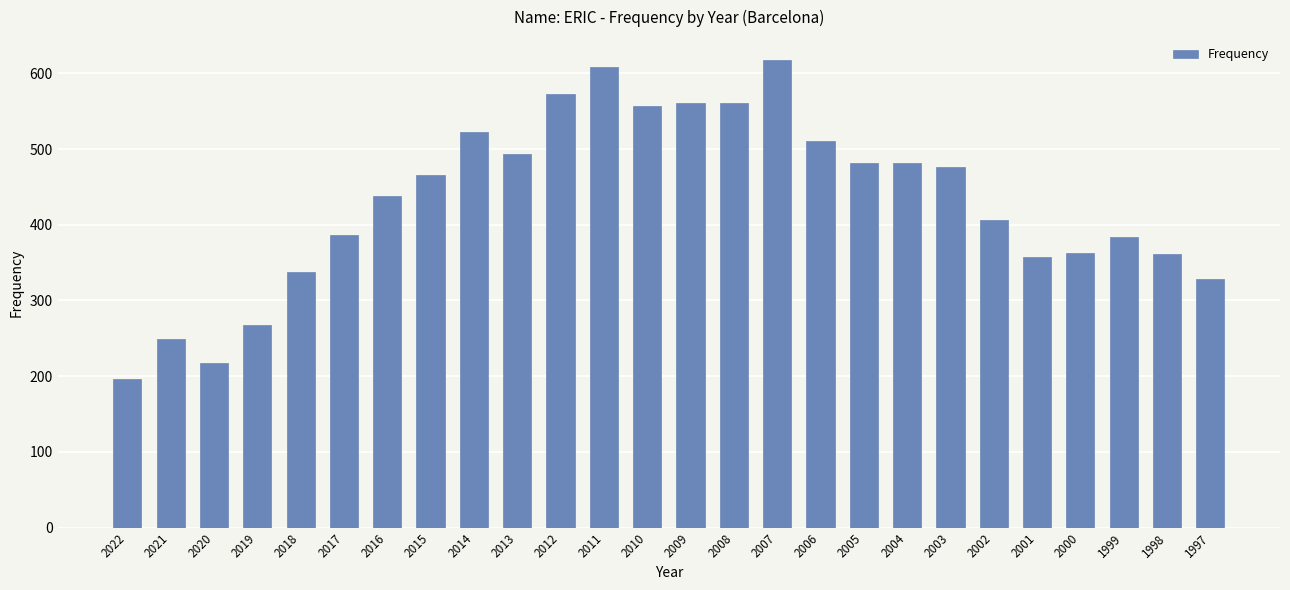

Approximately how many times larger is the value at 2017 compared to 2007?

0.6